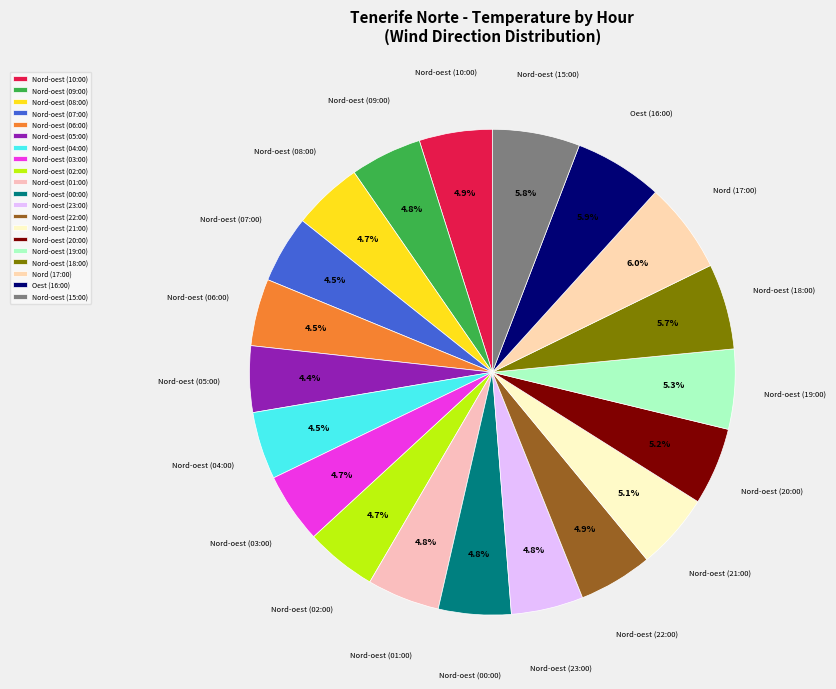

Count the number of slices in the pie.

20